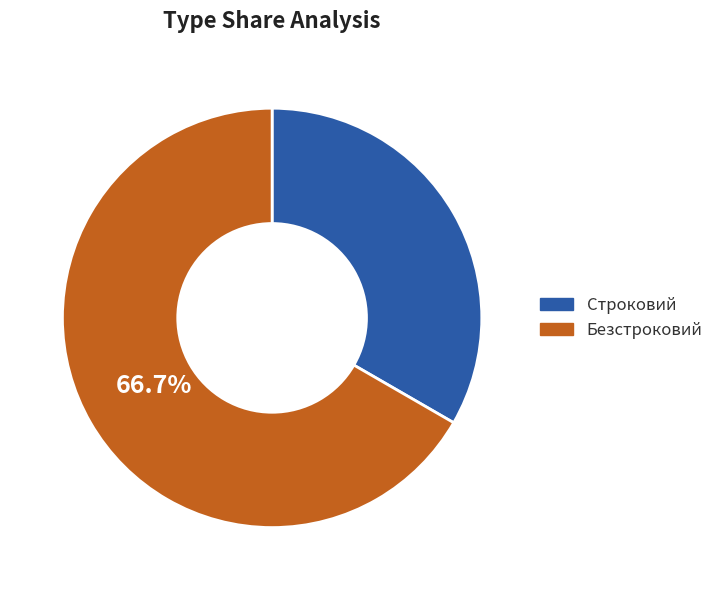

Rank the categories by value from lowest to highest.

Строковий, Безстроковий